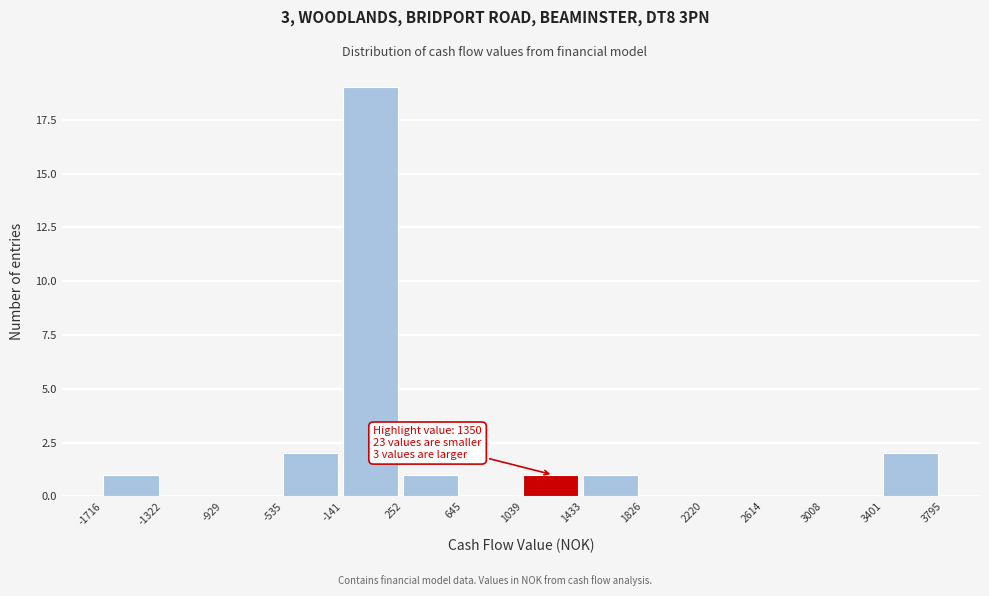

Which range on the x-axis has the tallest bar?

-141 to 252